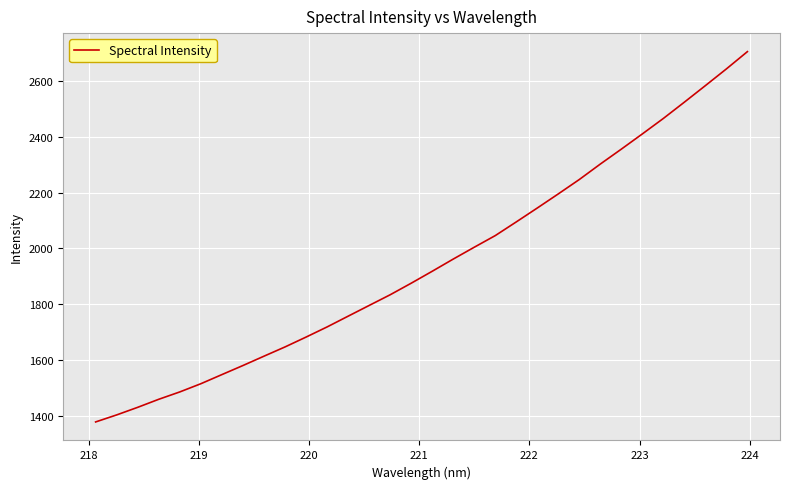

What is the difference between the maximum and minimum values?

1326.2